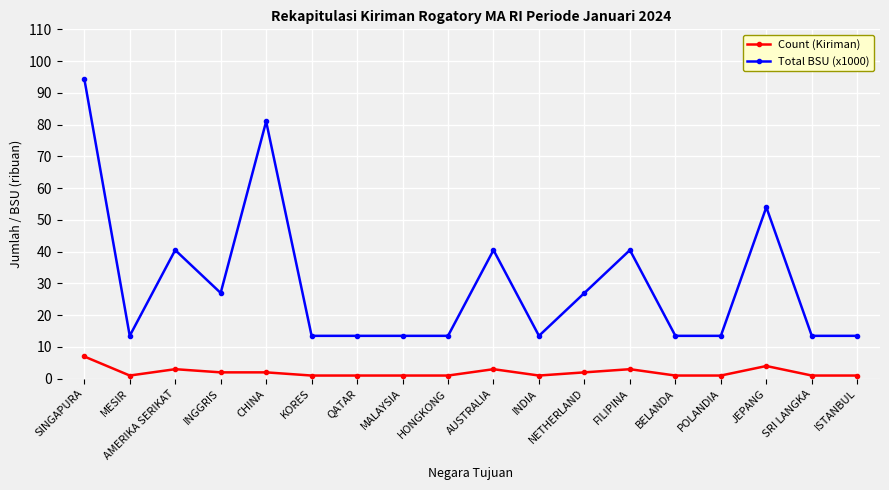

True or false: Total BSU (x1000) and Count (Kiriman) intersect in this chart.

False